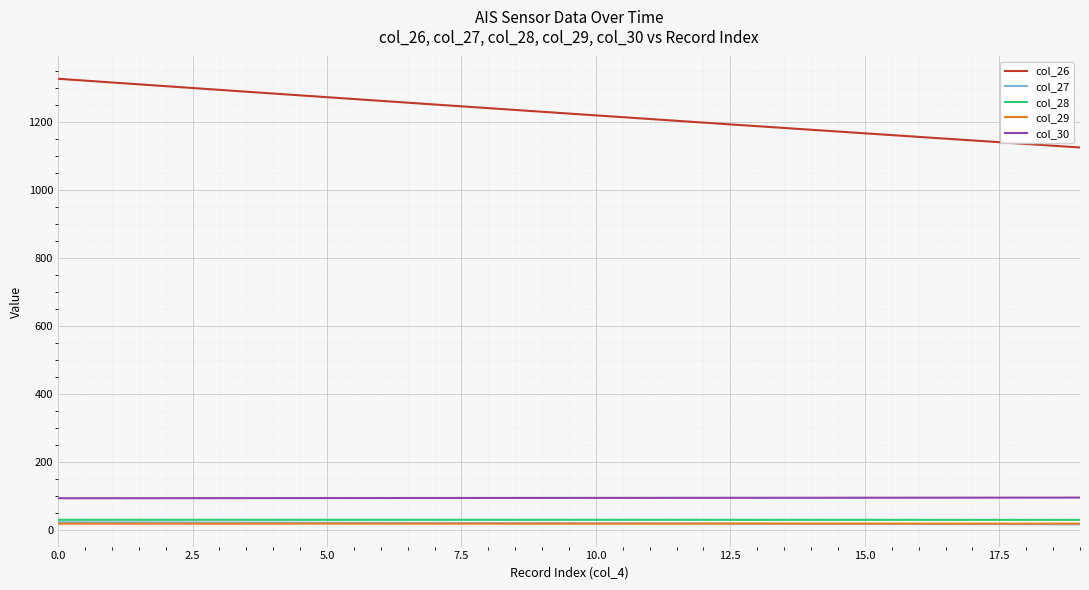

Which series has the largest range (max minus min)?

col_26